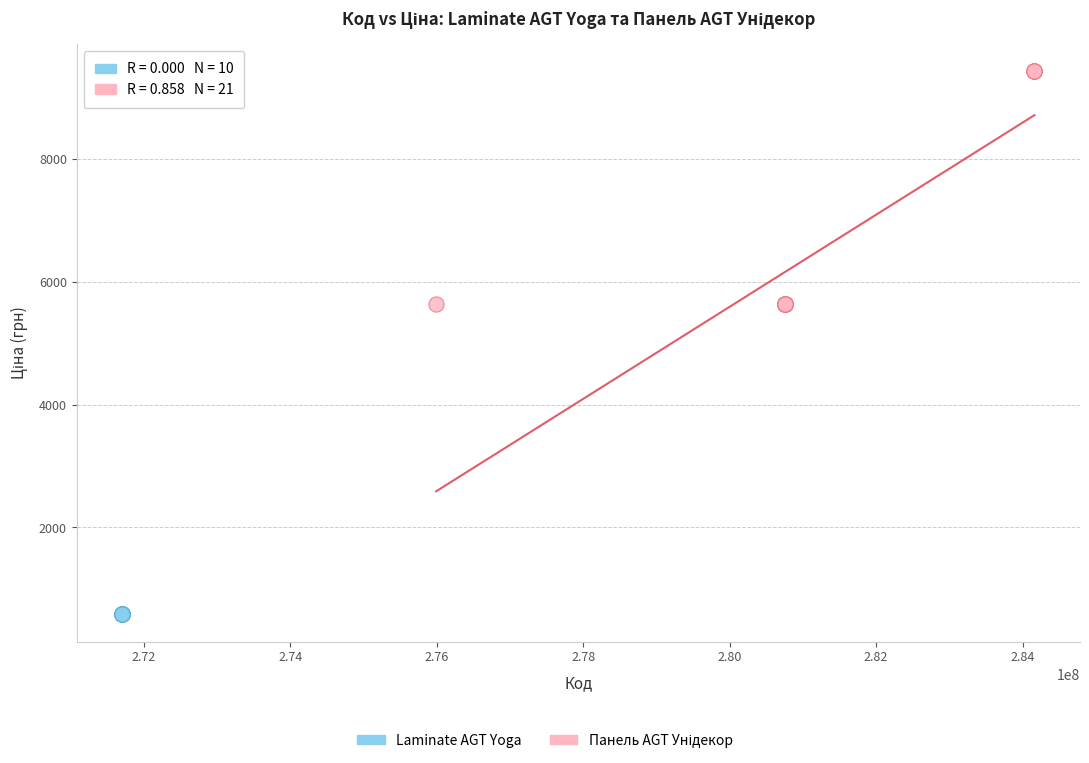

Which series reaches the minimum Y coordinate?

Laminate AGT Yoga